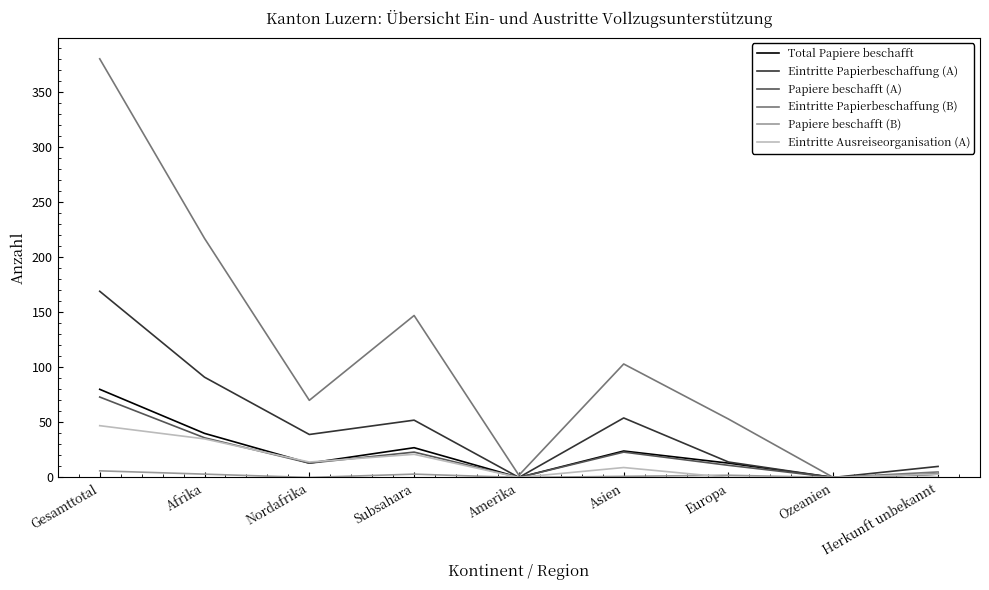

The value of Papiere beschafft (A) at Afrika is 61. True or false?

False